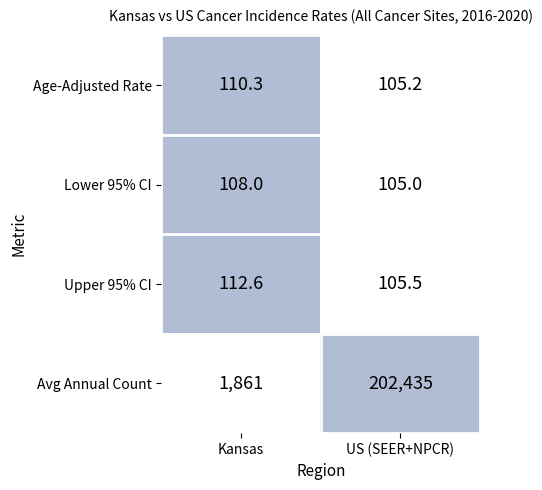

Reading left to right, list all the values displayed in this chart.

Age-Adjusted Rate: 110.3	105.2
Lower 95% CI: 108.0	105.0
Upper 95% CI: 112.6	105.5
Avg Annual Count: 1861.0	202435.0